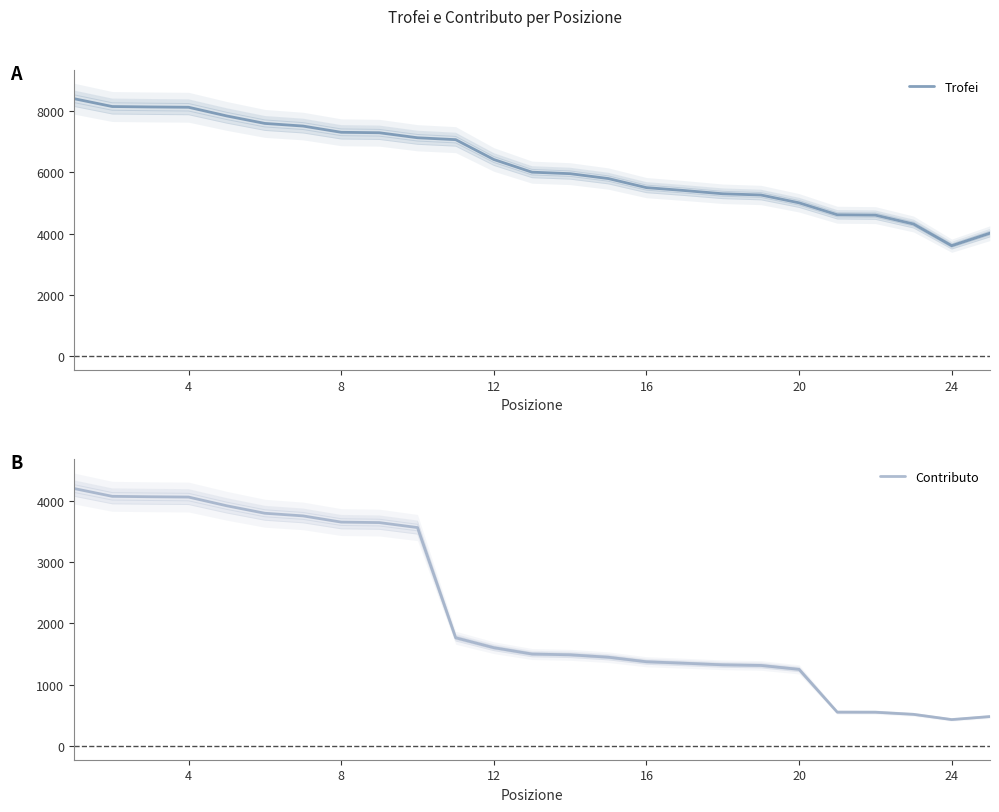

Is it true that Trofei equals 10613 at 8?

False